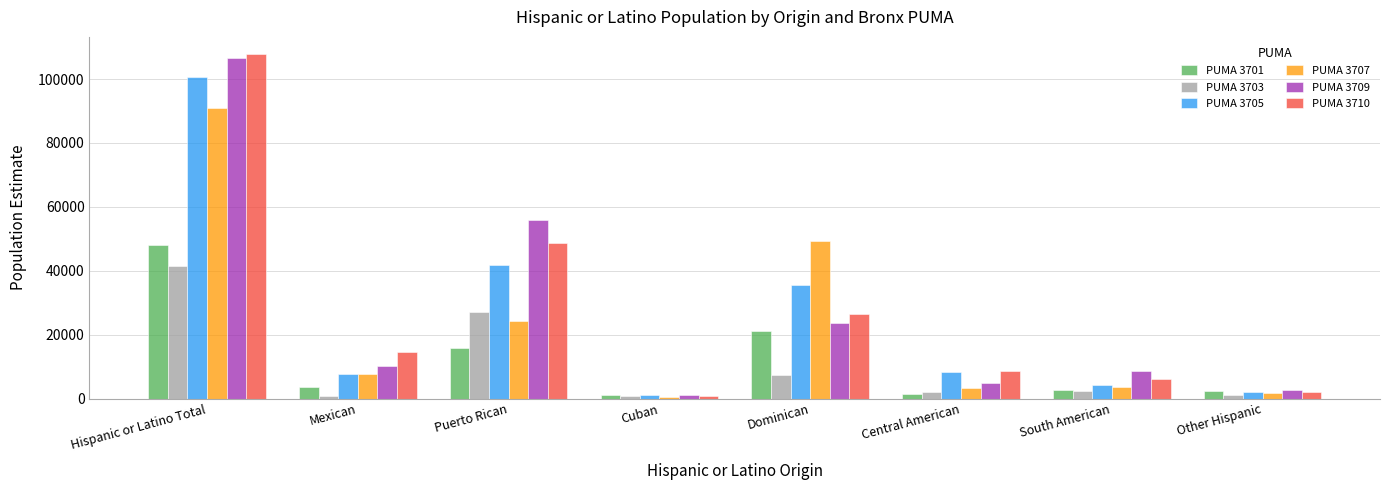

Is it true that PUMA 3705 equals 8336 at Central American?

True